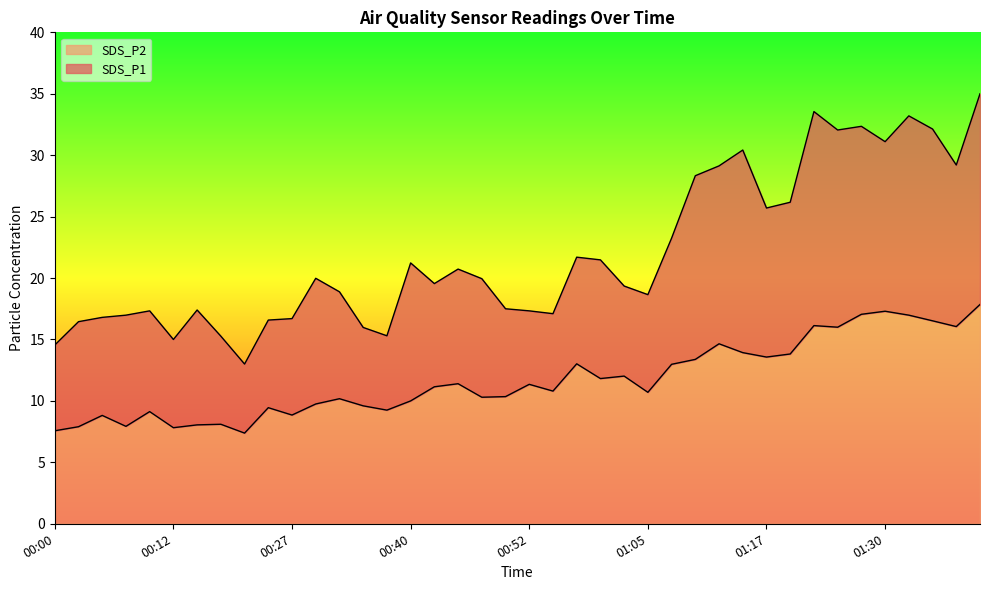

Reading left to right, transcribe all the data shown in this chart.

SDS_P1: 00:00=14.6	00:03=16.4	00:05=16.8	00:07=17.0	00:10=17.3	00:12=15.0	00:15=17.4	00:17=15.3	00:20=13.0	00:25=16.6	00:27=16.7	00:30=20.0	00:32=18.9	00:35=16.0	00:37=15.3	00:40=21.2	00:42=19.6	00:45=20.7	00:47=19.9	00:50=17.5	00:52=17.3	00:55=17.1	00:57=21.7	01:00=21.5	01:02=19.4	01:05=18.6	01:08=23.2	01:10=28.3	01:12=29.1	01:15=30.4	01:17=25.7	01:20=26.2	01:22=33.5	01:25=32.0	01:27=32.4	01:30=31.1	01:32=33.2	01:35=32.1	01:42=29.2	01:45=35.0
SDS_P2: 00:00=7.6	00:03=7.9	00:05=8.8	00:07=7.9	00:10=9.1	00:12=7.8	00:15=8.1	00:17=8.1	00:20=7.4	00:25=9.4	00:27=8.8	00:30=9.8	00:32=10.2	00:35=9.6	00:37=9.2	00:40=10.0	00:42=11.2	00:45=11.4	00:47=10.3	00:50=10.3	00:52=11.3	00:55=10.8	00:57=13.0	01:00=11.8	01:02=12.0	01:05=10.7	01:08=13.0	01:10=13.4	01:12=14.7	01:15=13.9	01:17=13.6	01:20=13.8	01:22=16.1	01:25=16.0	01:27=17.1	01:30=17.3	01:32=17.0	01:35=16.5	01:42=16.1	01:45=17.9